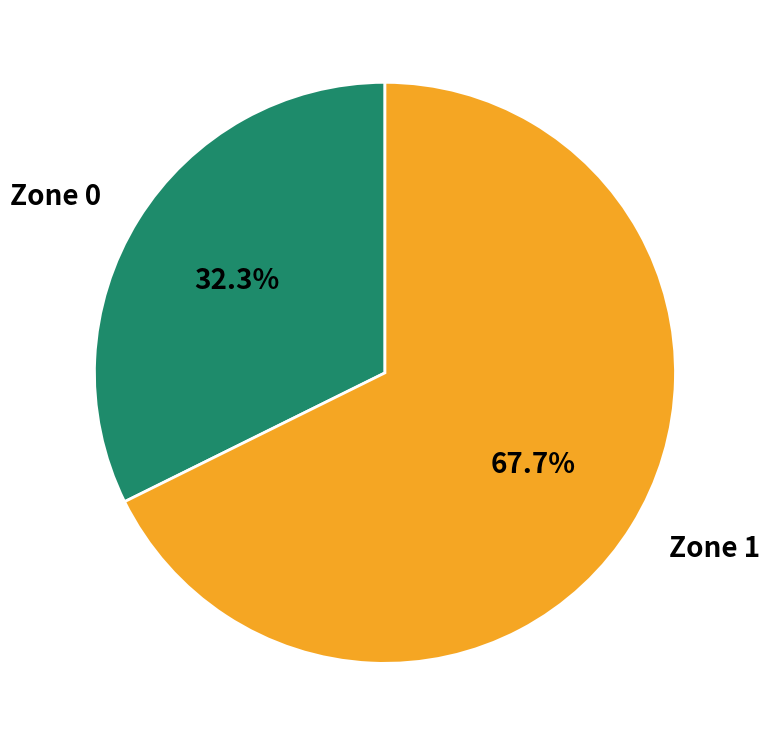

What is the ratio of the value at Zone 0 to the value at Zone 1?

0.5